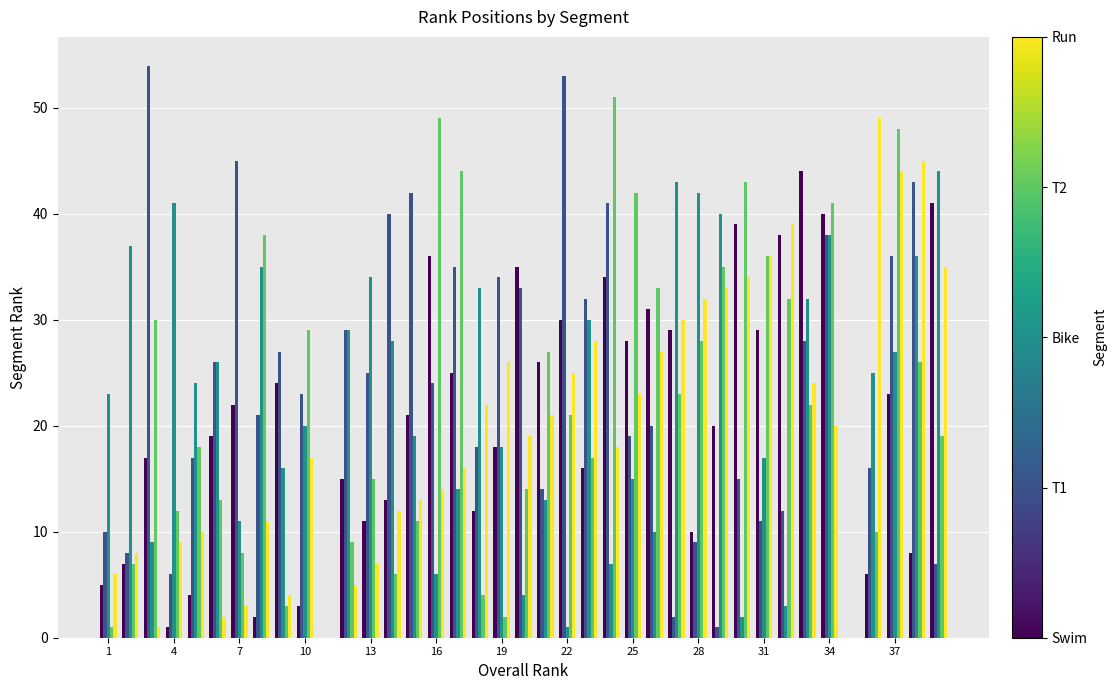

How many groups of bars are there?

39